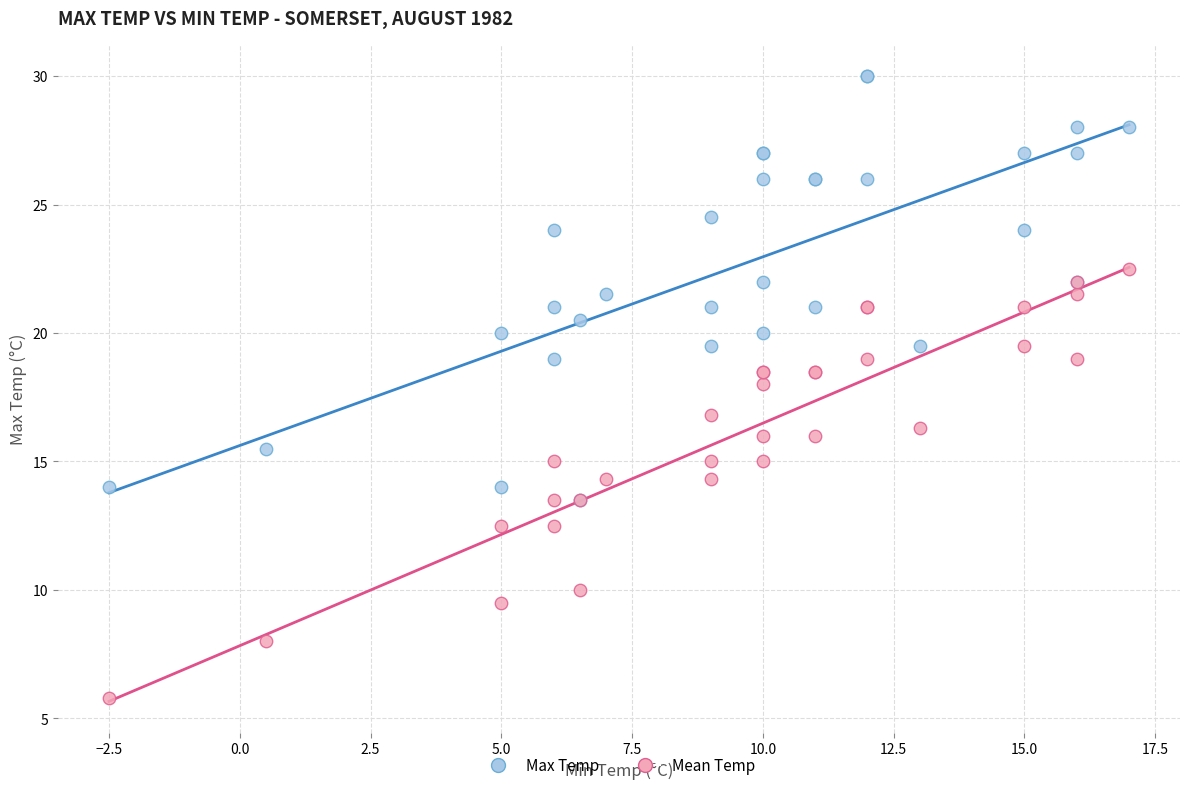

What are all the series names shown in the legend?

Max Temp, Mean Temp